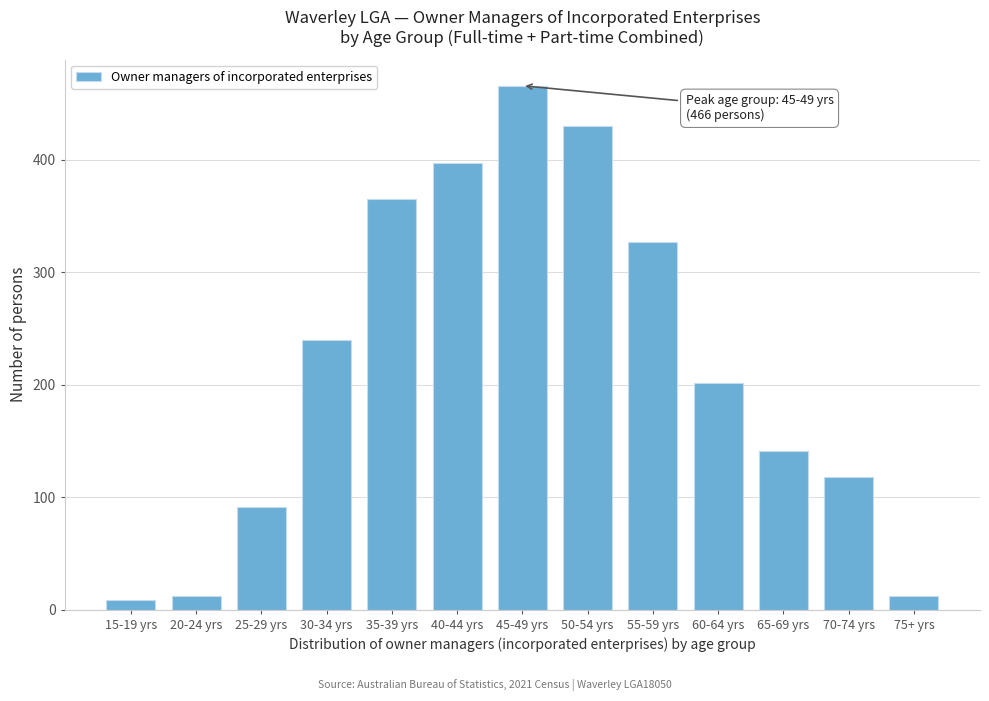

Reading left to right, what are all the values shown in this chart?

15-19 yrs=9	20-24 yrs=12	25-29 yrs=91	30-34 yrs=240	35-39 yrs=365	40-44 yrs=397	45-49 yrs=466	50-54 yrs=430	55-59 yrs=327	60-64 yrs=202	65-69 yrs=141	70-74 yrs=118	75+ yrs=12